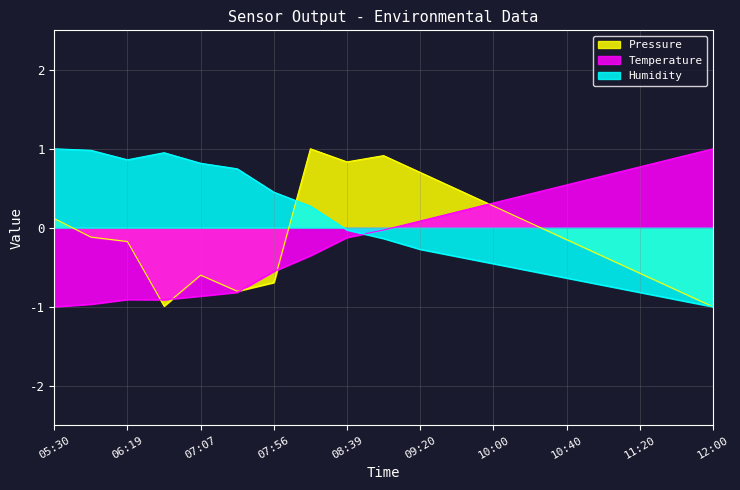

How many lines are shown in the chart?

3